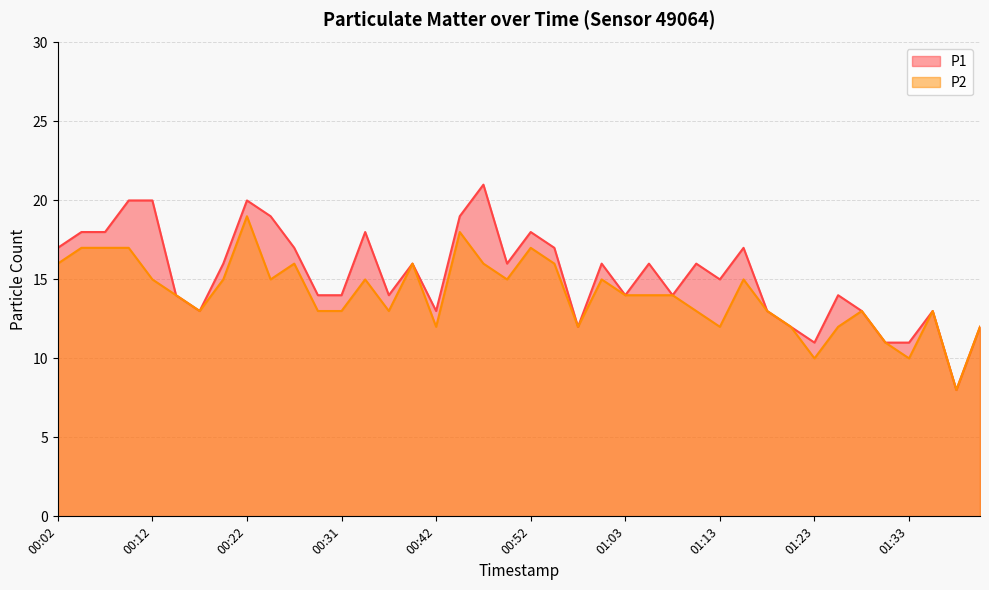

What is the label of the 34th point from the right?

00:17